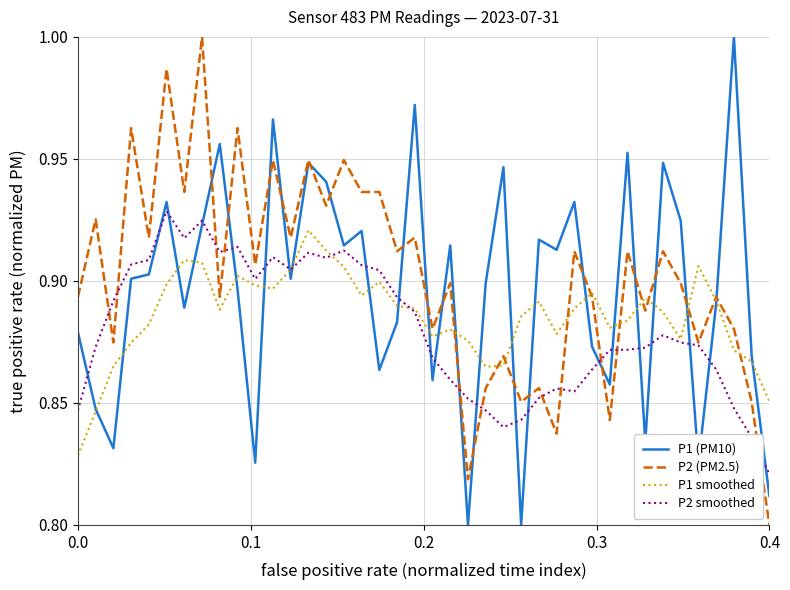

Rank the series by their average value, from highest to lowest.

P2 (PM2.5), P1 (PM10), P1 smoothed, P2 smoothed